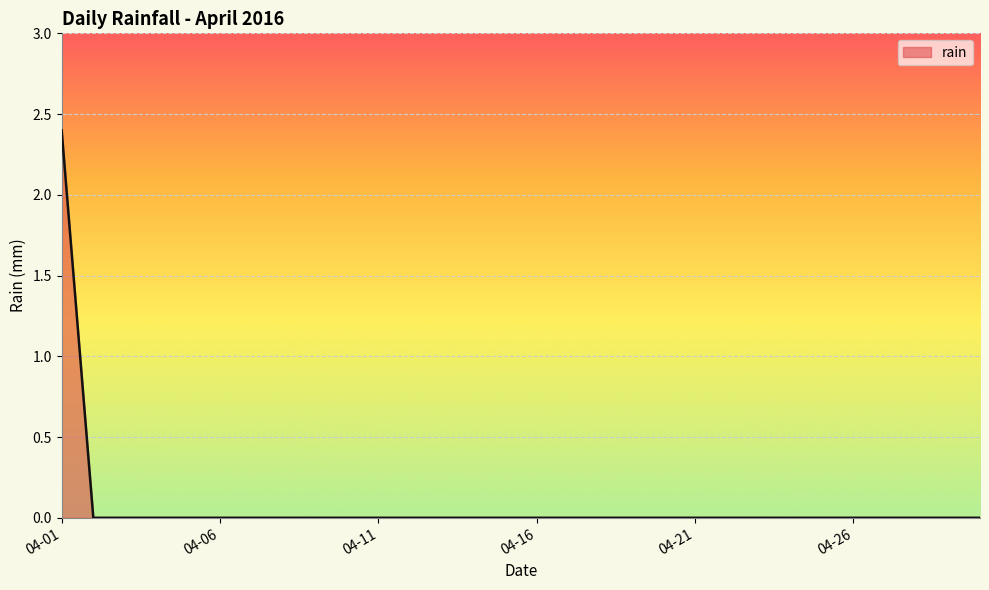

What is the difference between the maximum and minimum values?

2.4